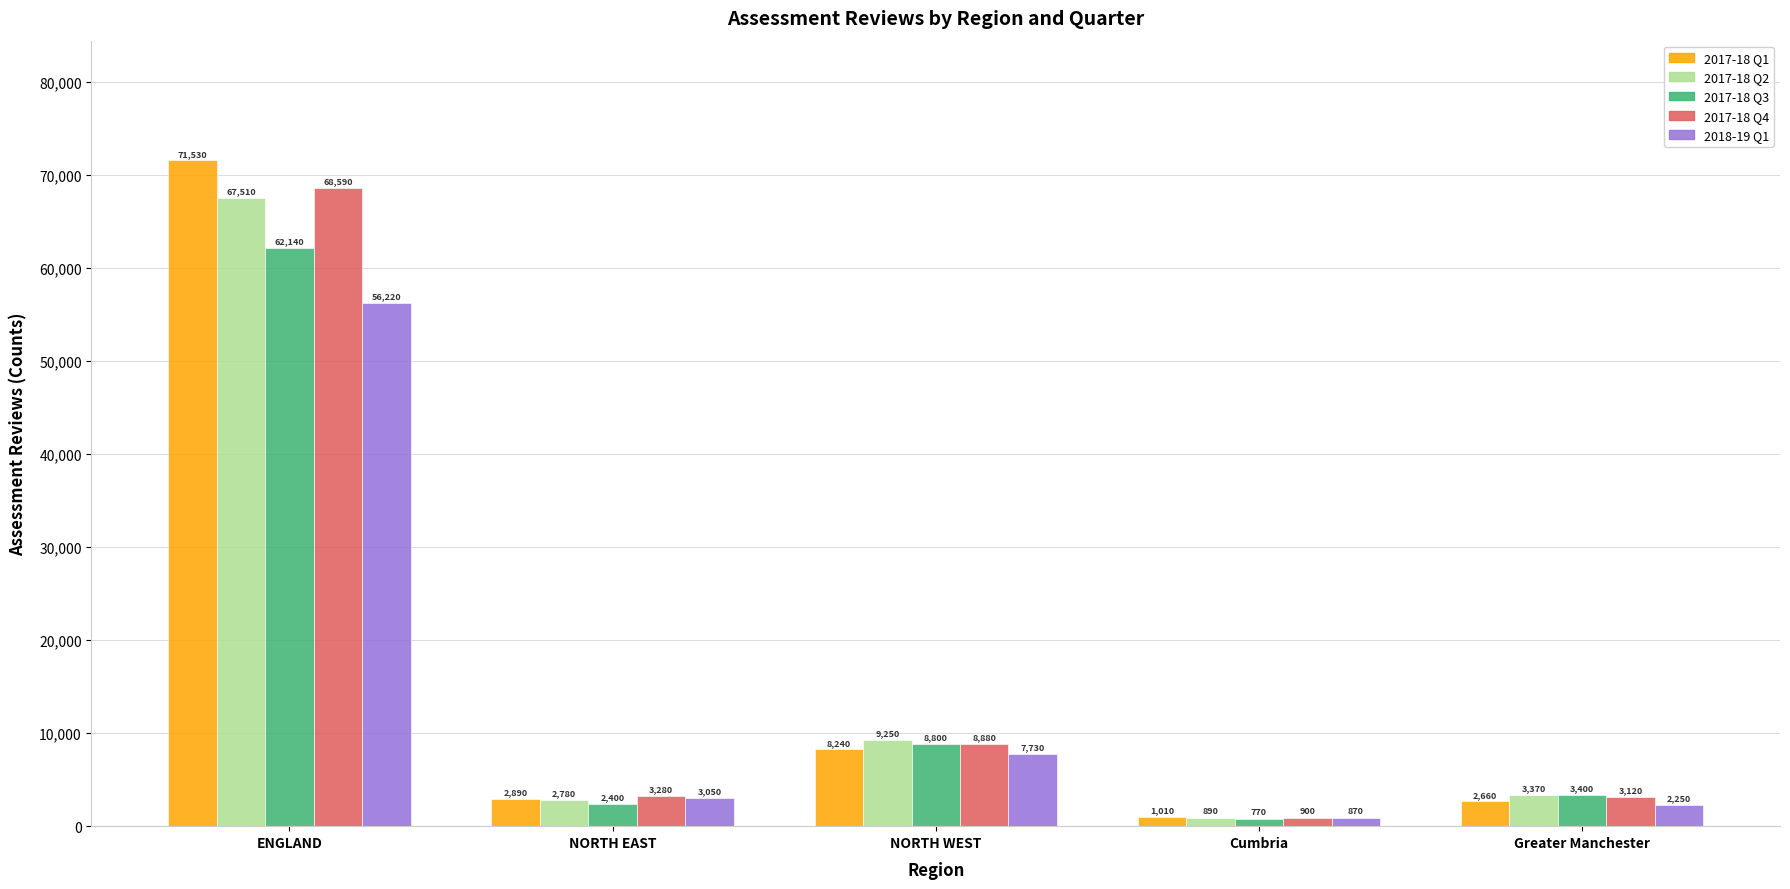

Rank the series by their maximum value, from lowest to highest.

2018-19 Q1, 2017-18 Q3, 2017-18 Q2, 2017-18 Q4, 2017-18 Q1